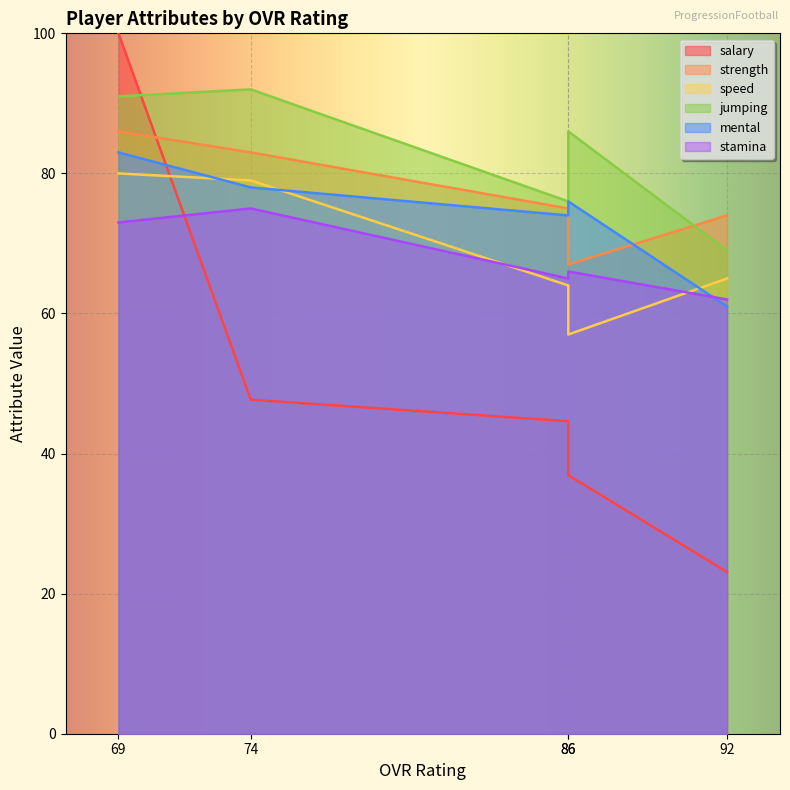

In stamina, how many points are higher than both neighbors (excluding endpoints)?

2